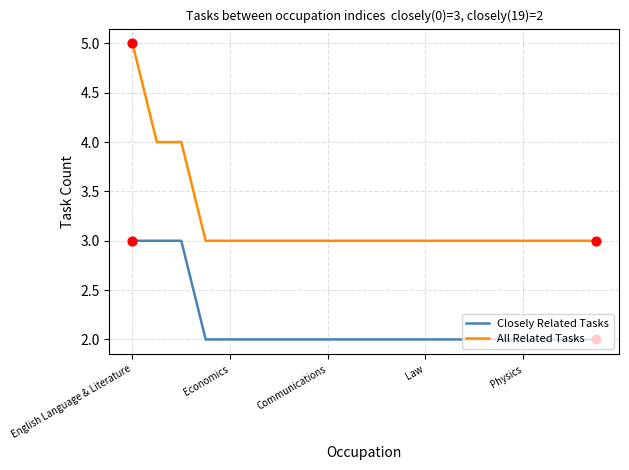

True or false: Closely Related Tasks and All Related Tasks intersect in this chart.

False